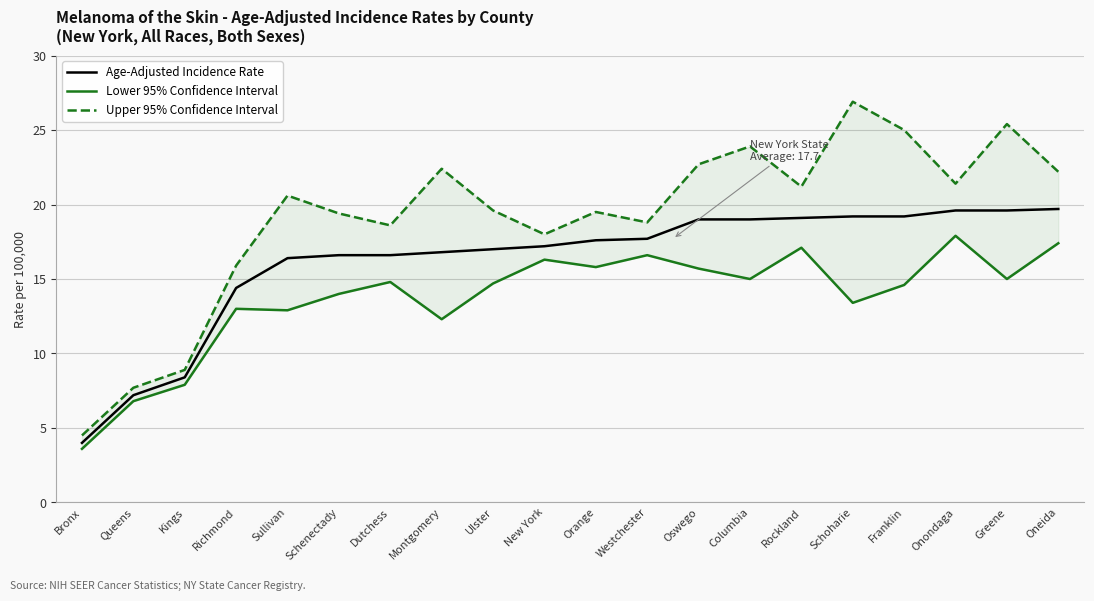

The value of Lower 95% Confidence Interval at Franklin is 5.9. True or false?

False